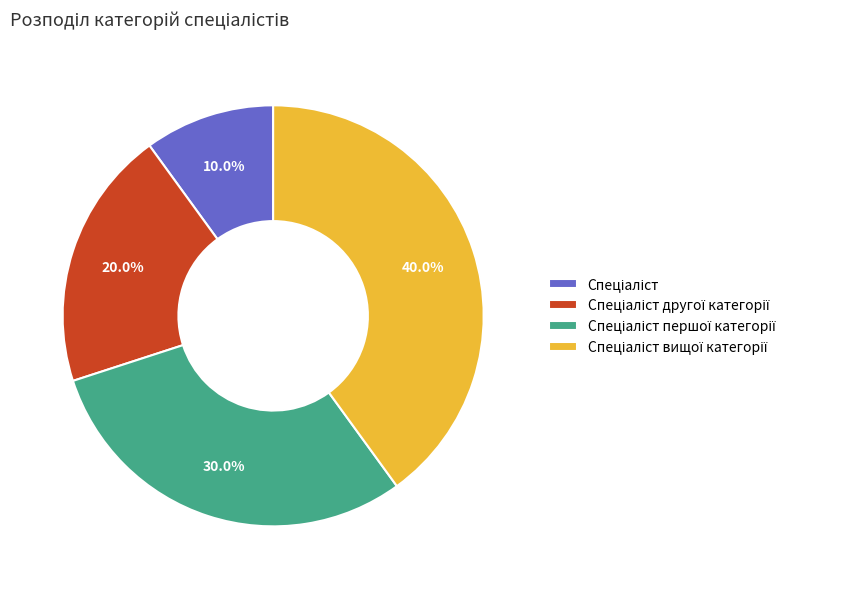

Is there any slice that represents more than half of the pie?

No